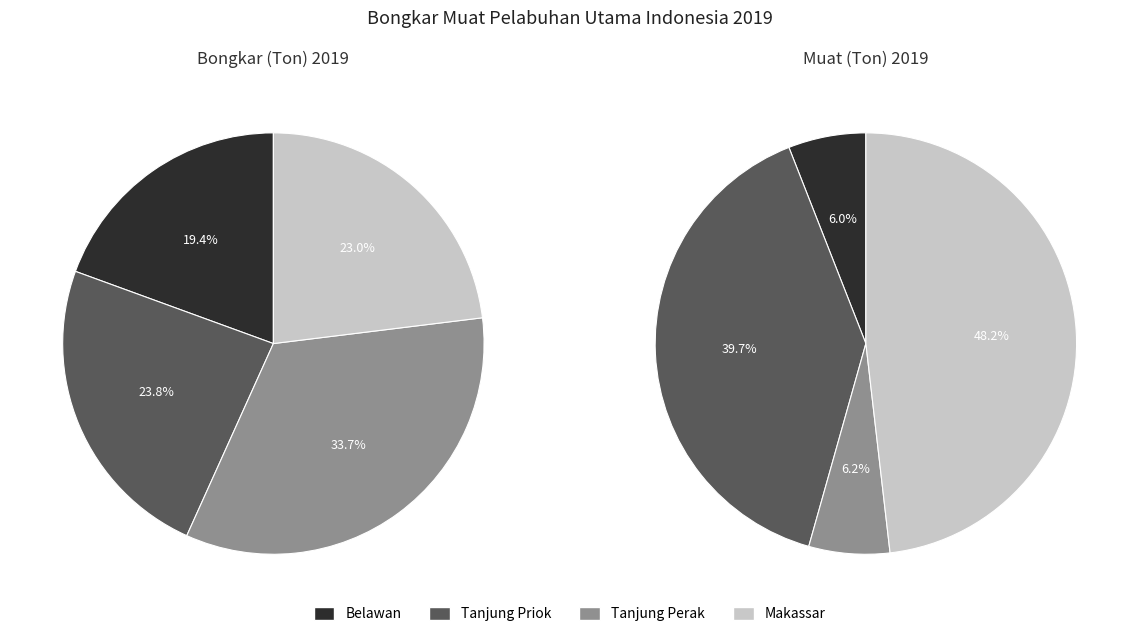

Rank the series at Tanjung Perak from lowest to highest value.

Muat, Bongkar